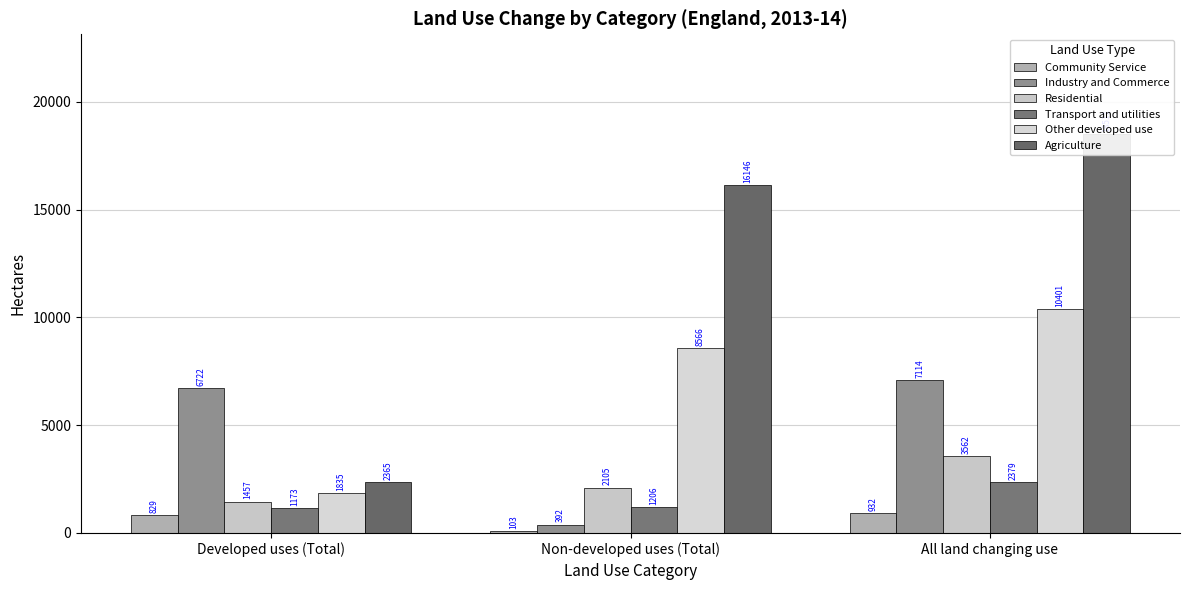

The Industry and Commerce series shows 391.6 at Non-developed uses (Total). True or false?

True